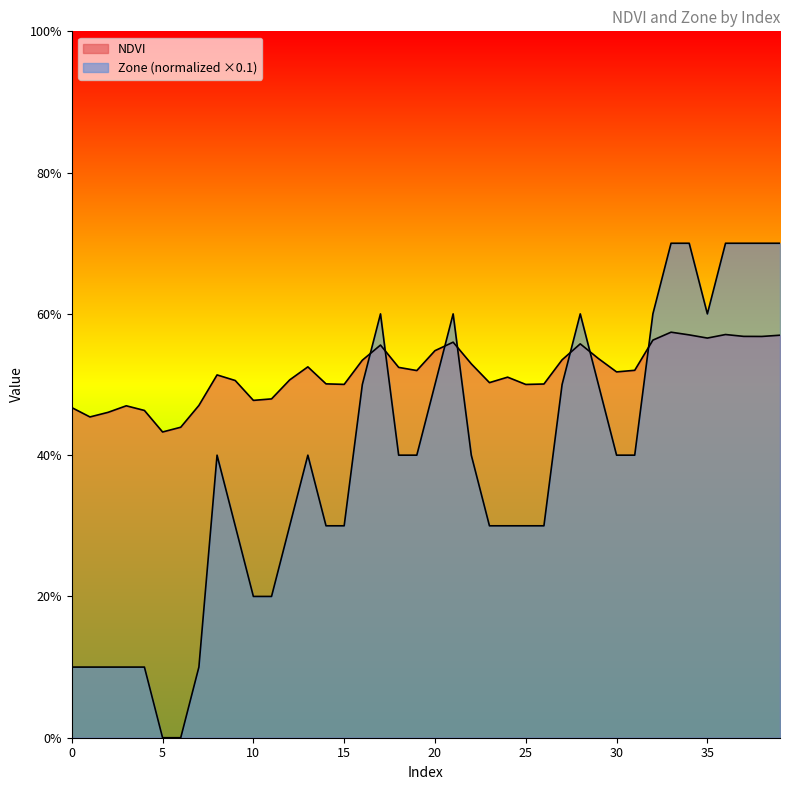

After their last crossing, which series has the higher values: NDVI or Zone?

Zone